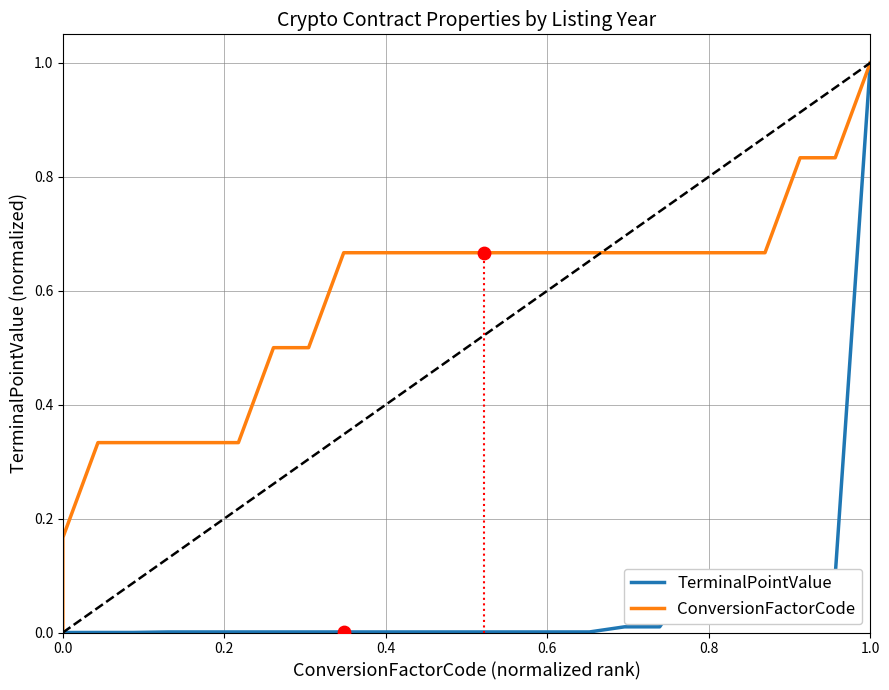

Which series has the largest total across all categories?

ConversionFactorCode